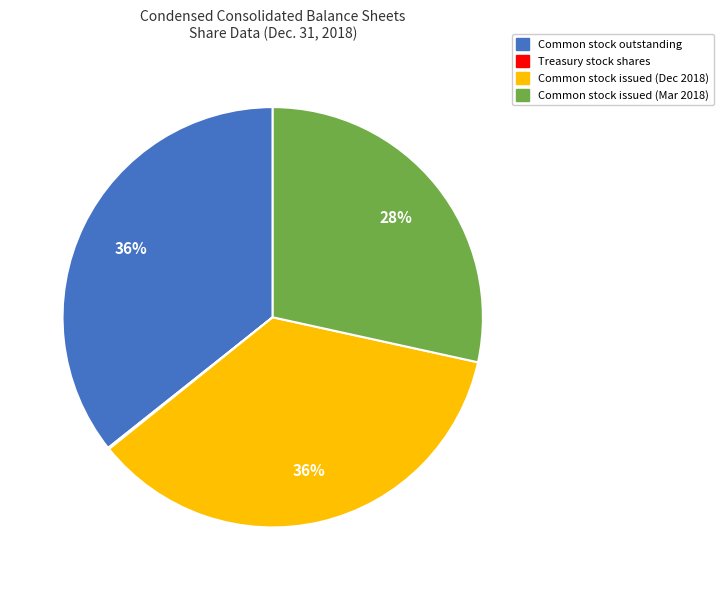

To the nearest percent, what is the difference between the largest and smallest slice percentages?

36%